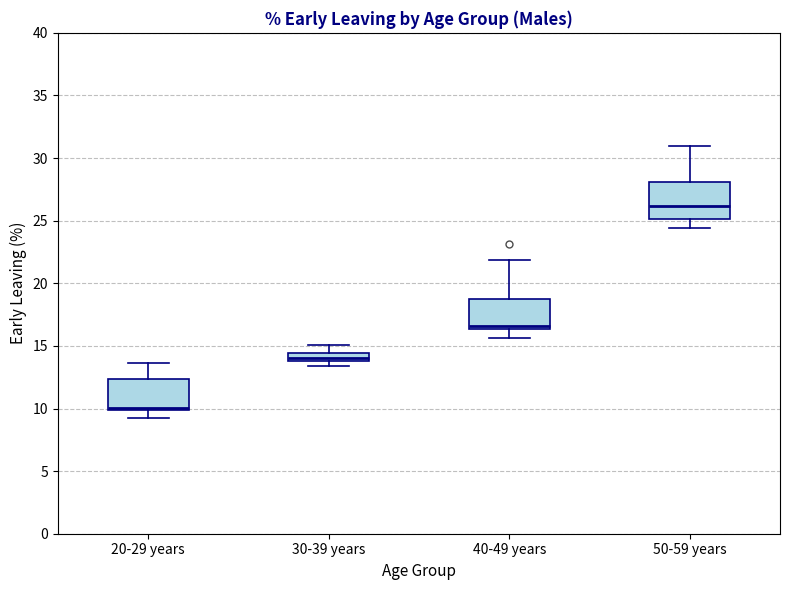

Where does the lower whisker of the box for 20-29 years end on the y-axis? The values are not printed on the chart, so give them approximately, as read against the axis.

9.0